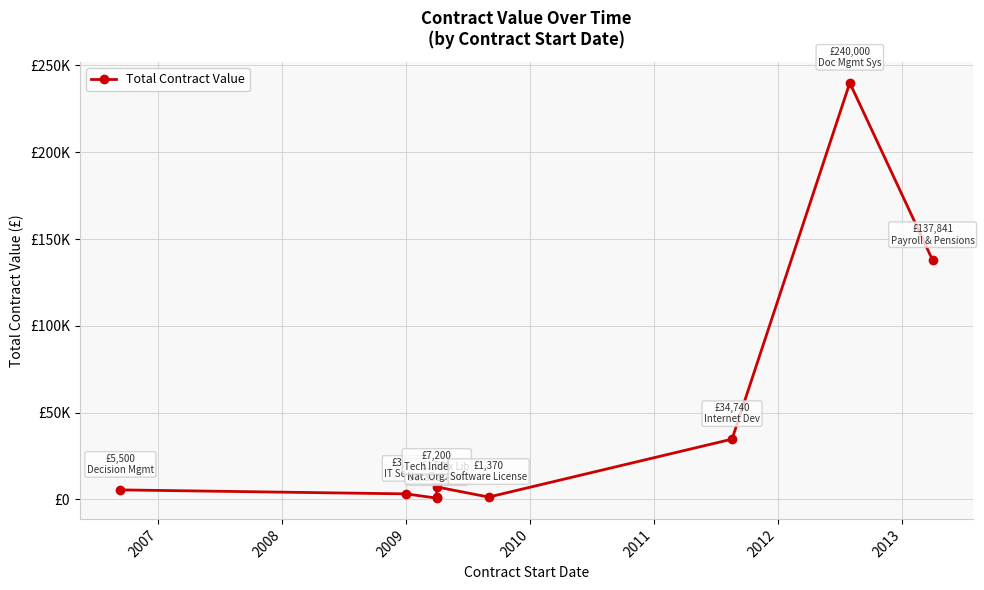

Reading right to left, what are all the values shown in this chart?

137841.0	240000.0	34740.0	1369.7	7200.0	1500.0	750.0	3200.0	5500.0